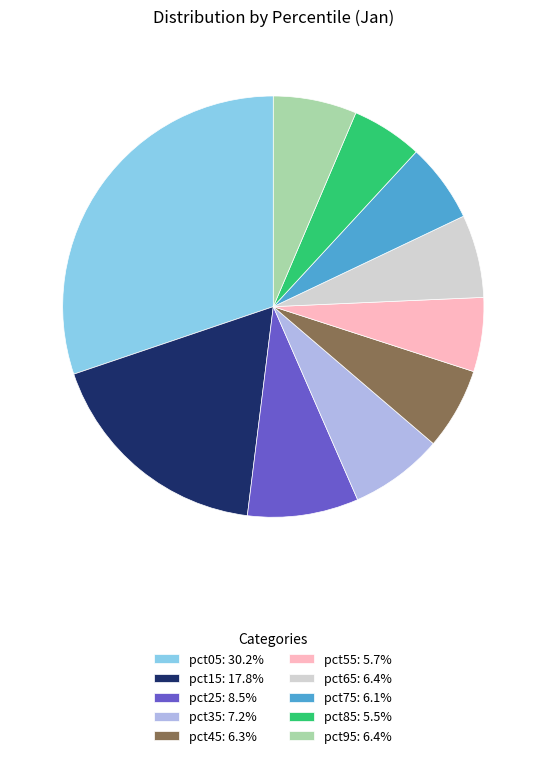

Do pct85: 5.5% and pct25: 8.5% together represent more than half of the pie?

No